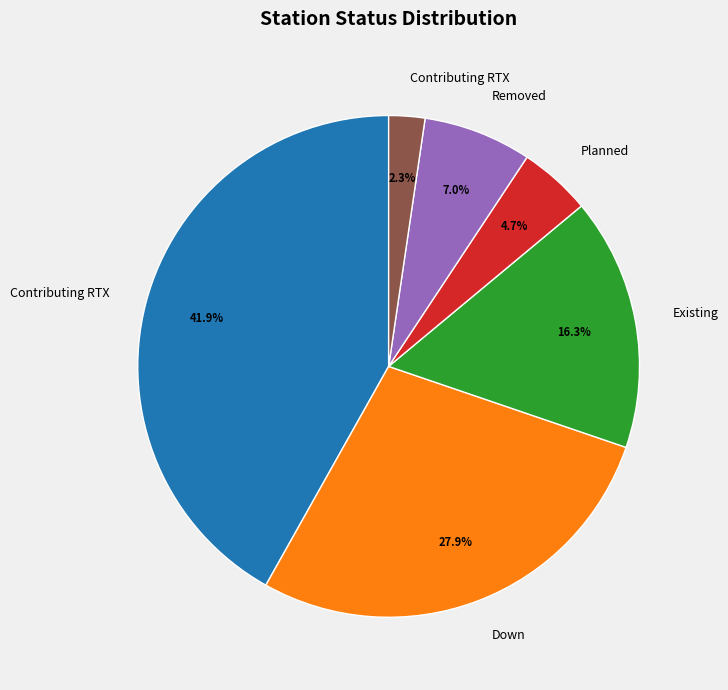

Is there a majority slice in this chart?

No